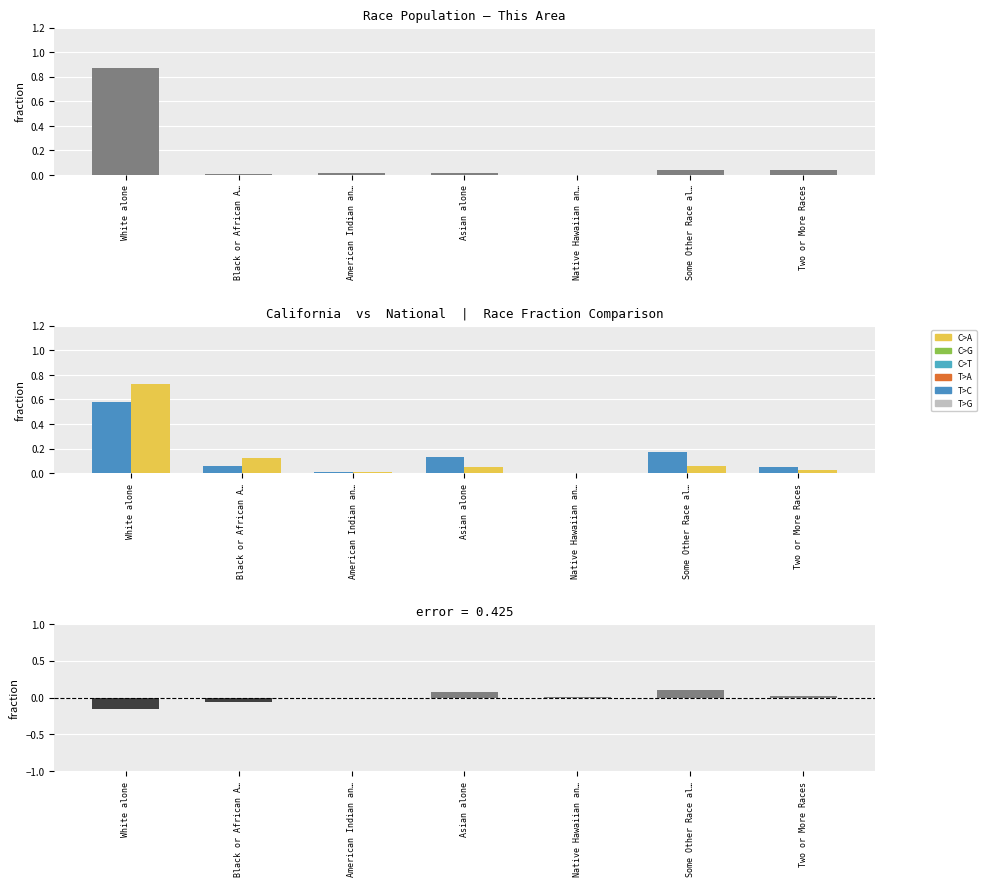

Reading left to right, what are all the values shown in this chart?

This Area: White alone=0.9	Black or African A…=0.0	American Indian an…=0.0	Asian alone=0.0	Native Hawaiian an…=0.0	Some Other Race al…=0.0	Two or More Races=0.0
C>G  California: White alone=0.6	Black or African A…=0.1	American Indian an…=0.0	Asian alone=0.1	Native Hawaiian an…=0.0	Some Other Race al…=0.2	Two or More Races=0.0
C>A  National: White alone=0.7	Black or African A…=0.1	American Indian an…=0.0	Asian alone=0.0	Native Hawaiian an…=0.0	Some Other Race al…=0.1	Two or More Races=0.0
error: White alone=-0.1	Black or African A…=-0.1	American Indian an…=0.0	Asian alone=0.1	Native Hawaiian an…=0.0	Some Other Race al…=0.1	Two or More Races=0.0